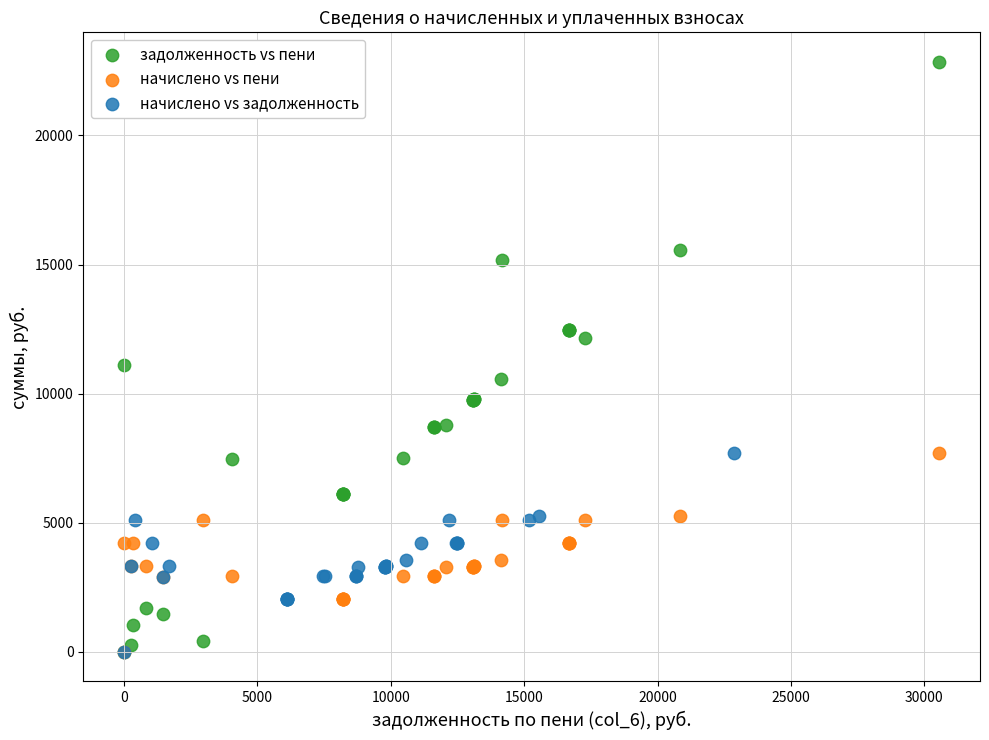

Which series reaches the maximum Y coordinate?

задолженность vs пени